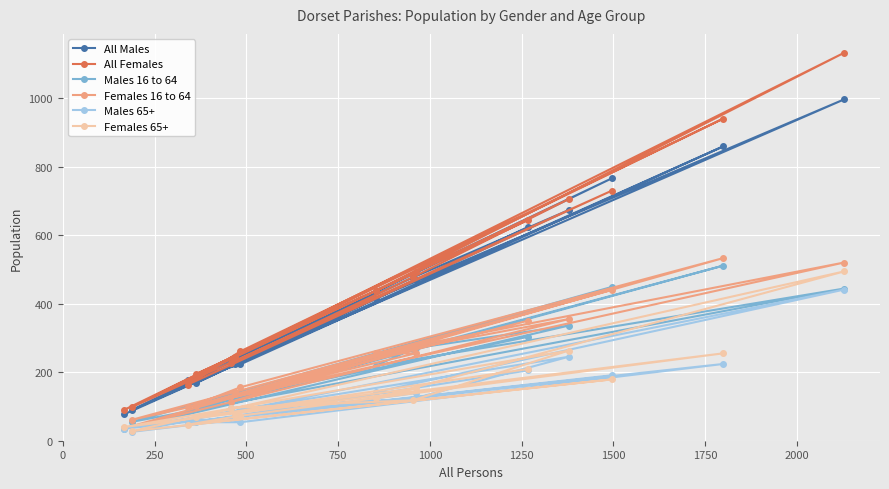

How many data points in Males 65+ are above 122?

7